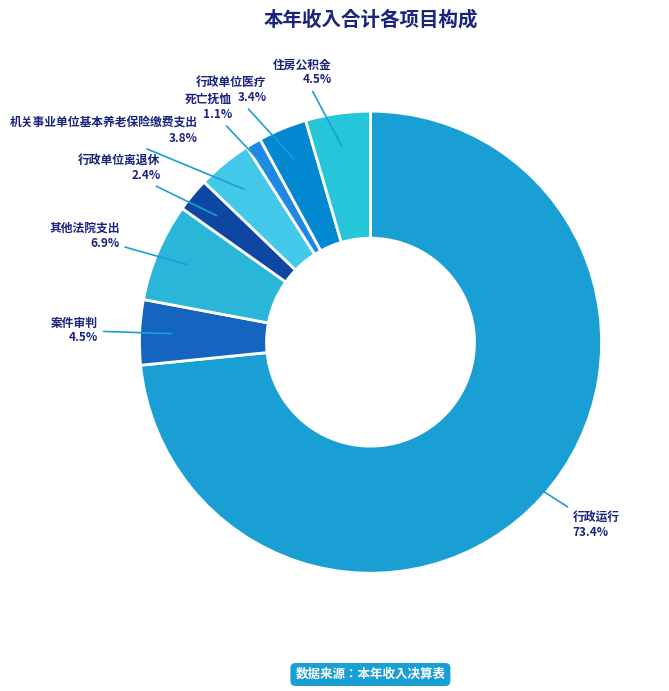

Is 行政运行 the majority of the pie?

Yes